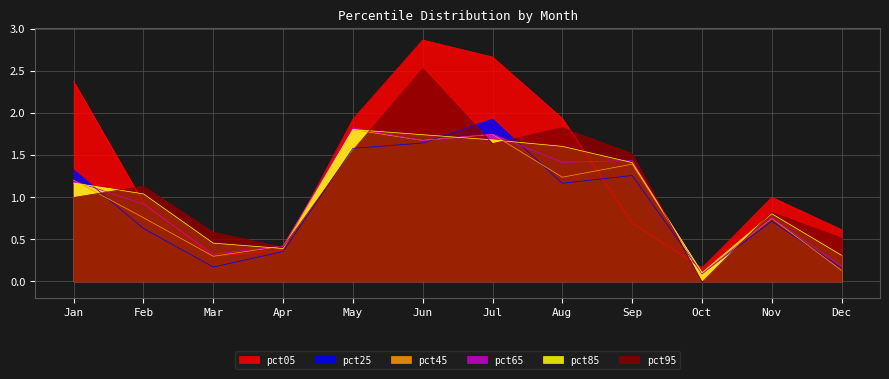

Between Nov and Jun, which is larger?

Jun